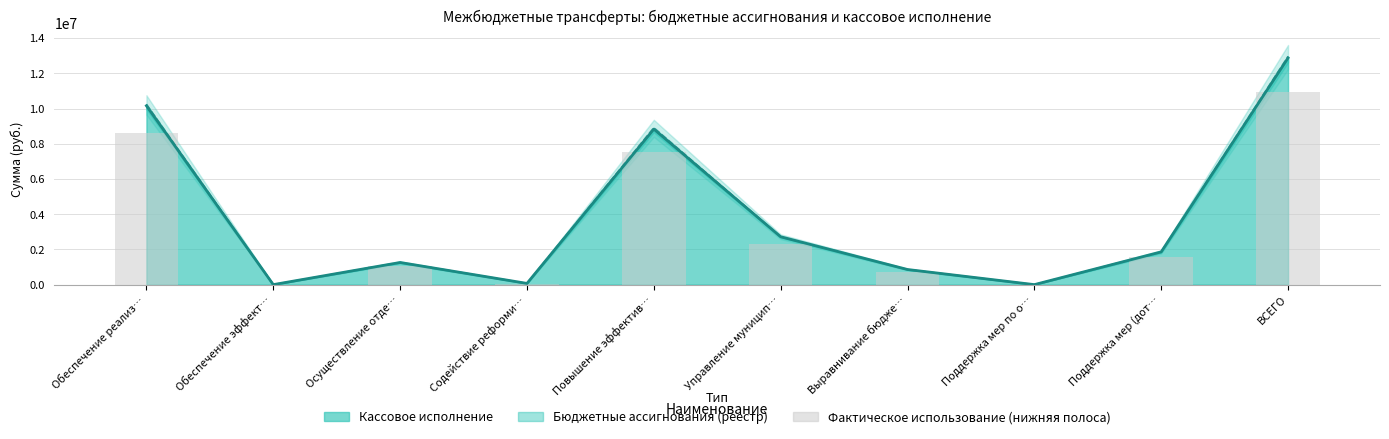

True or false: the data shows 2599487.9 at Поддержка мер (дот….

False